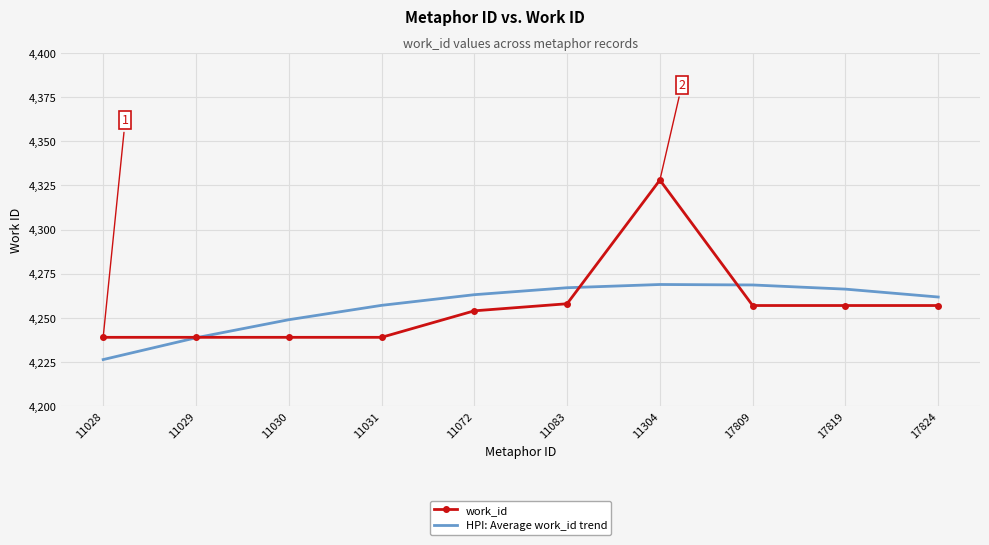

What is the minimum value shown in the chart?

4226.4